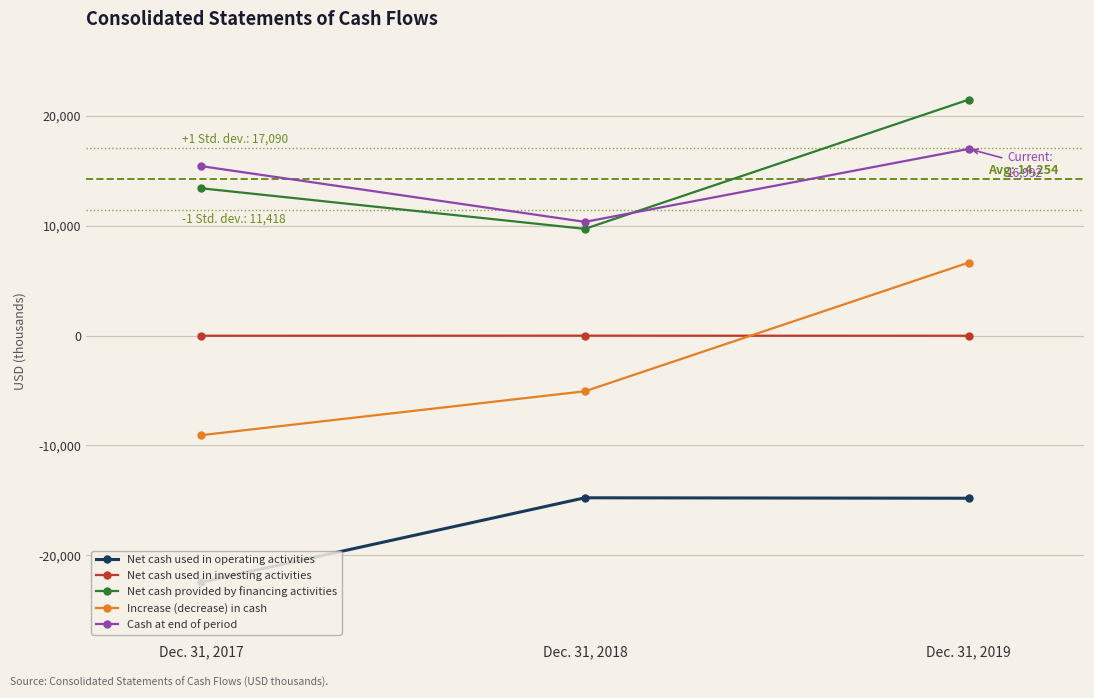

What is the approximate value of Increase (decrease) in cash at Dec. 31, 2017?

-9075